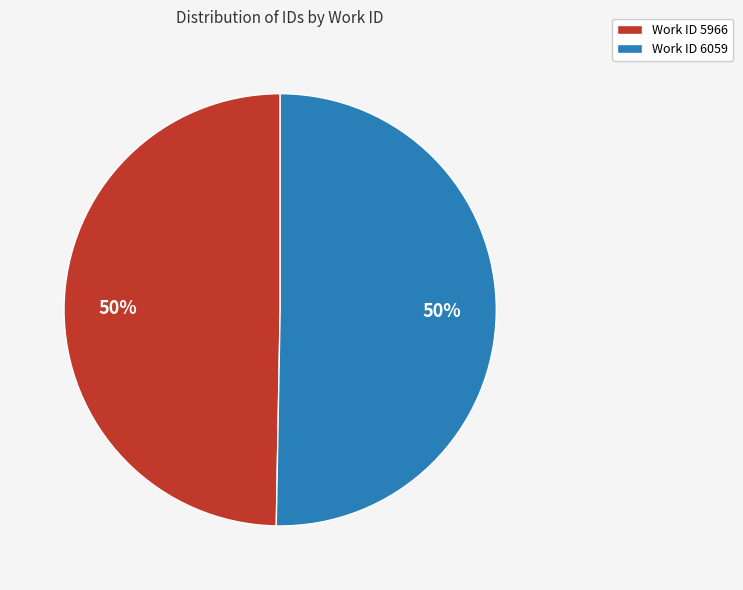

Count the number of slices in the pie.

2